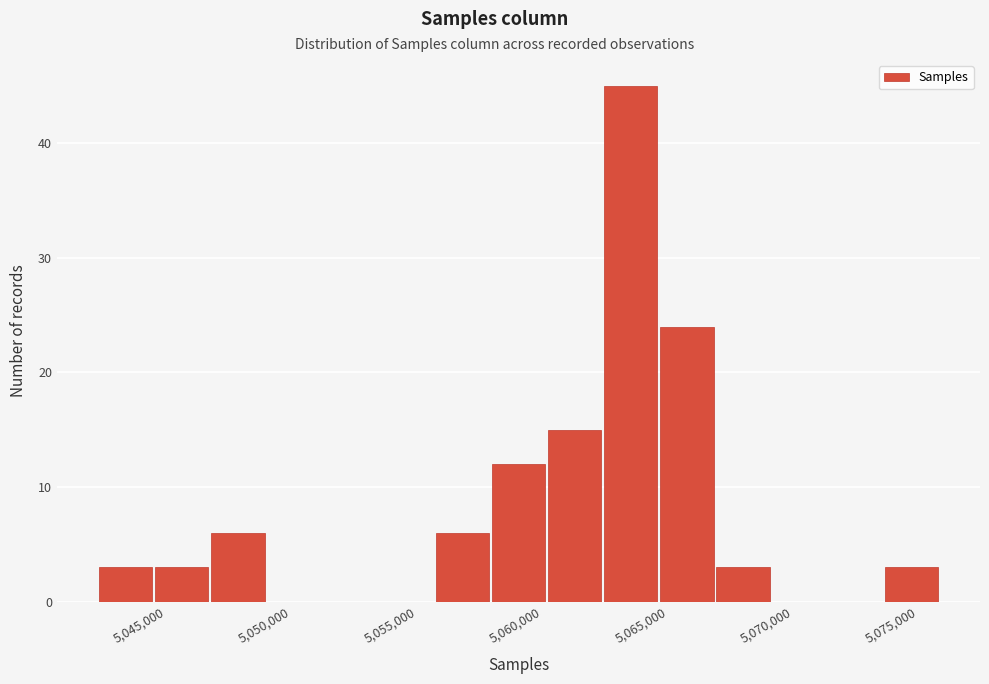

Reading left to right, list every bar in this chart as the range it spans on the x-axis followed by its height. Neither the bar edges nor the heights are printed on the chart, so give them approximately, as read against the axes.

5042500 to 5044500: 3
5044500 to 5046500: 3
5046500 to 5049000: 6
5049000 to 5051000: 0
5051000 to 5053500: 0
5053500 to 5055500: 0
5055500 to 5058000: 6
5058000 to 5060000: 12
5060000 to 5062500: 15
5062500 to 5064500: 45
5064500 to 5067000: 24
5067000 to 5069000: 3
5069000 to 5071500: 0
5071500 to 5073500: 0
5073500 to 5076000: 3